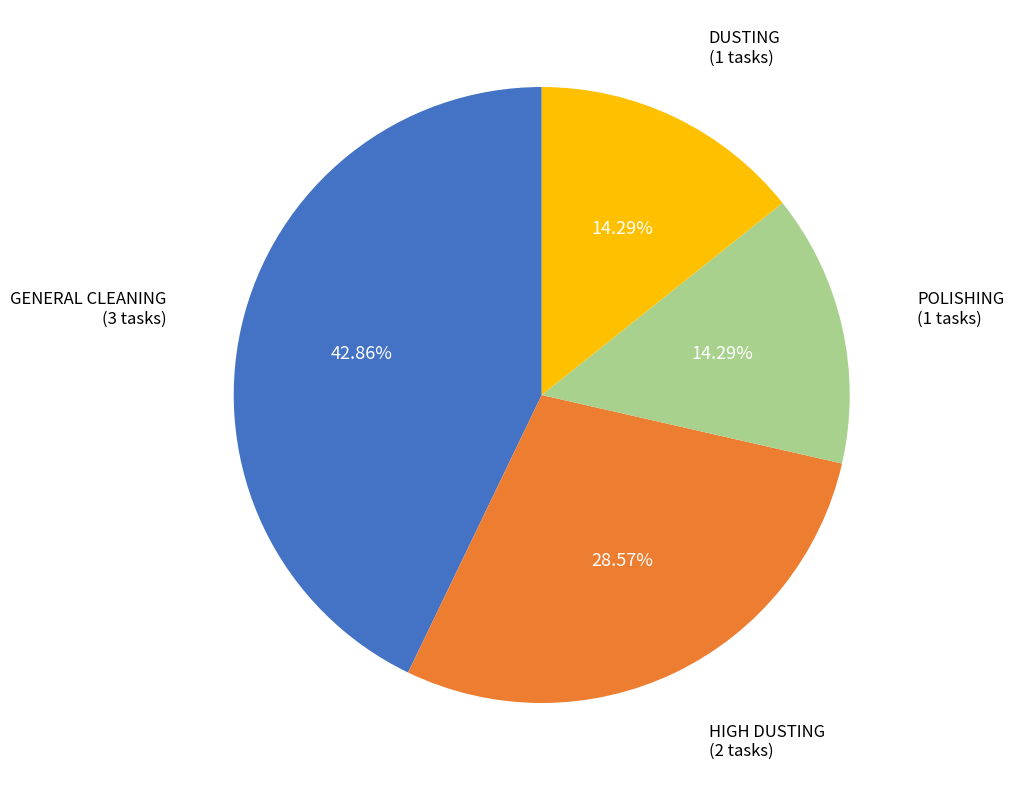

The POLISHING slice represents 14% of the pie. True or false?

True